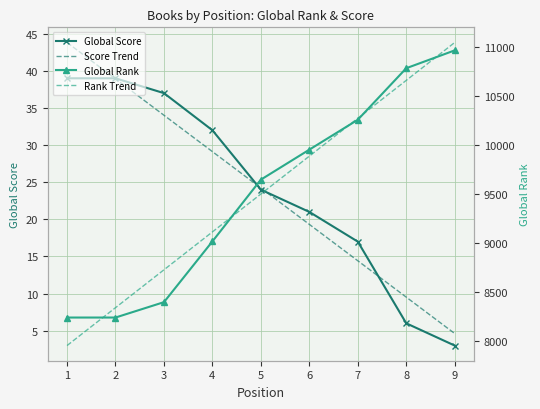

What is the value of the Global Score point at the 4th from the left?

32